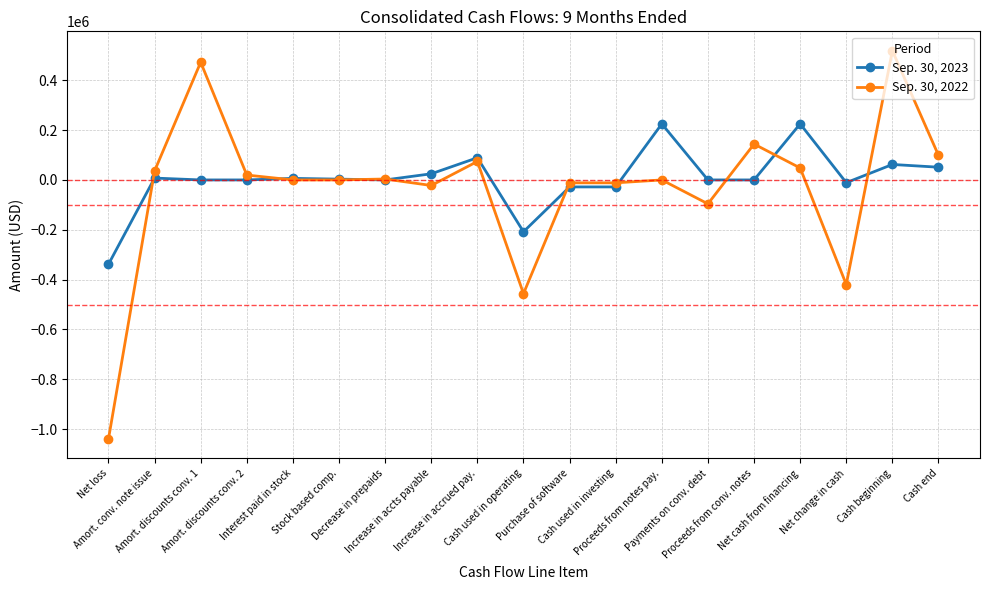

What value does the Sep. 30, 2022 series have at Net cash from financing, to the nearest 100?

48000